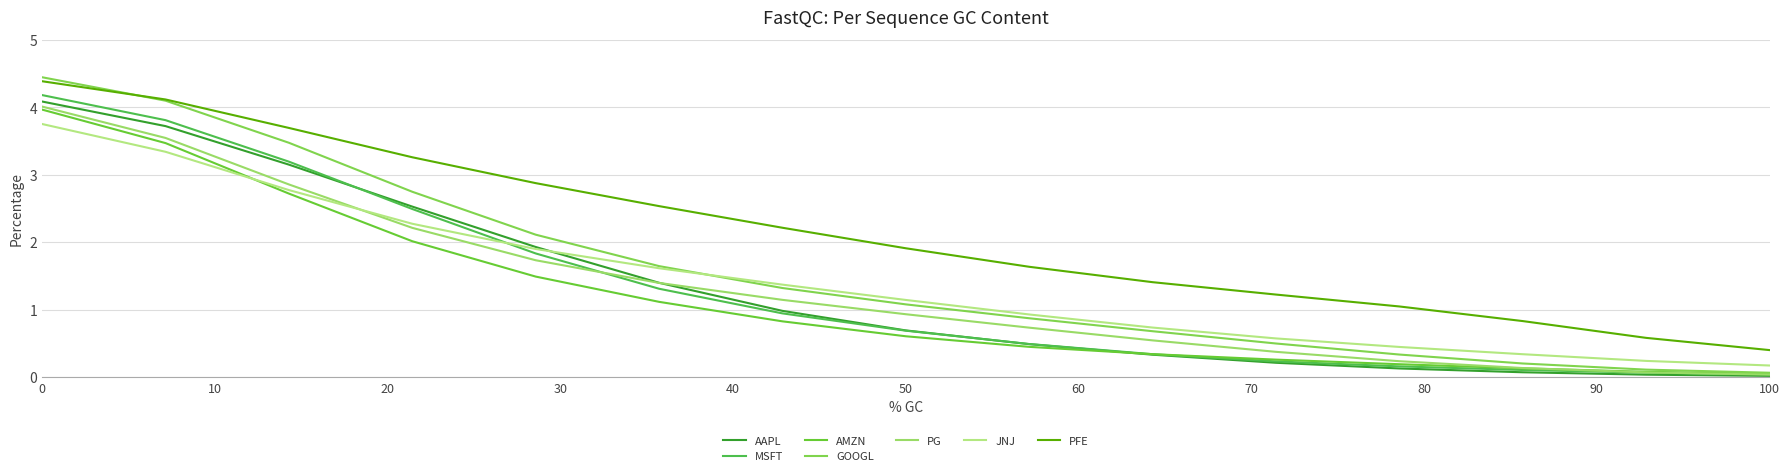

Count the number of data series in this chart.

7